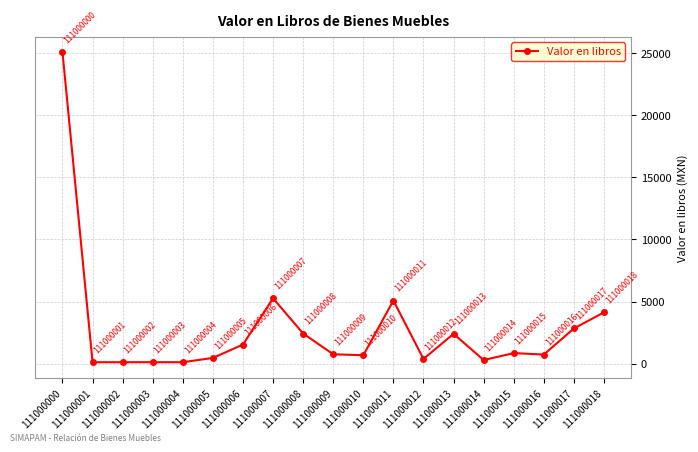

True or false: the data shows 659.3 at 111000006.

False